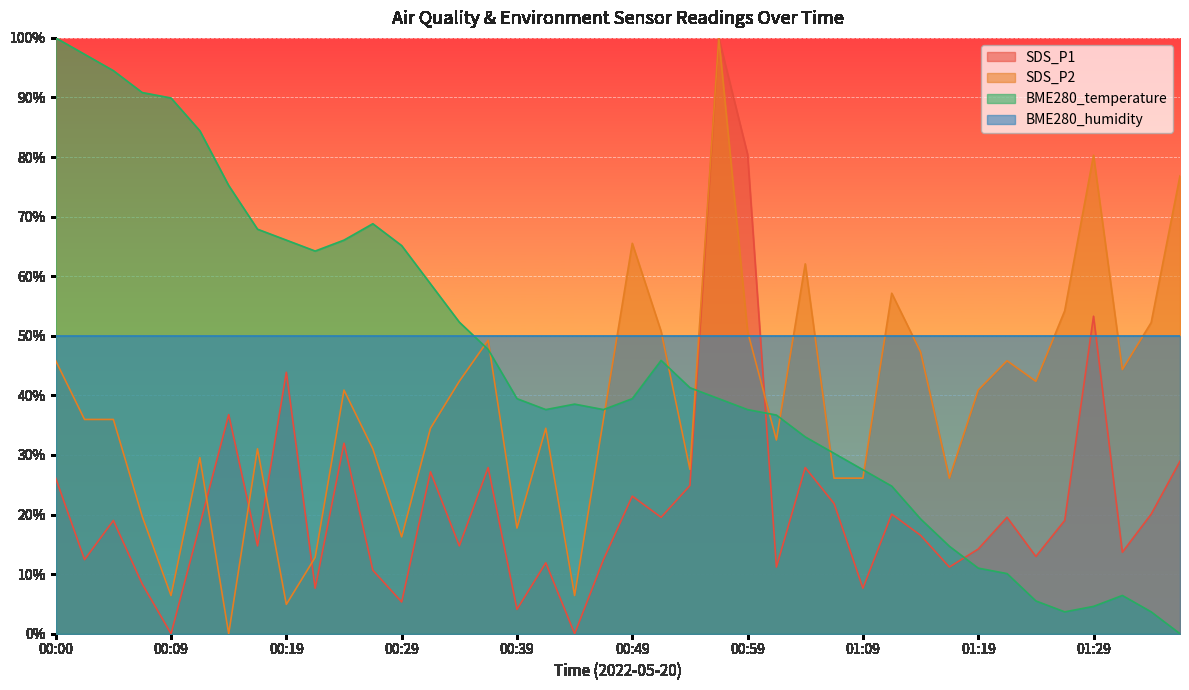

List the series in order of their overall mean, lowest first.

SDS_P1, SDS_P2, BME280_temperature, BME280_humidity